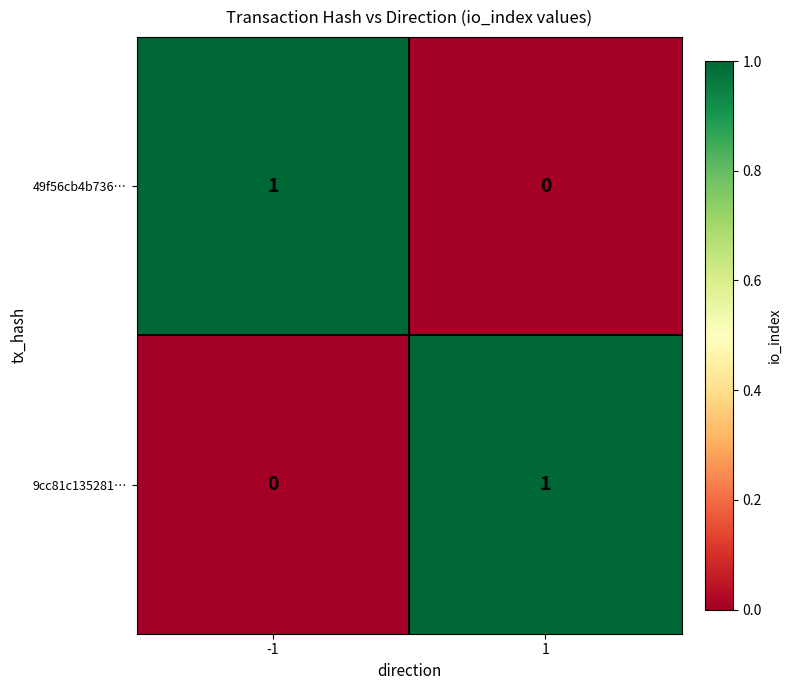

Rank the categories by 9cc81c135281… value from highest to lowest.

1, -1